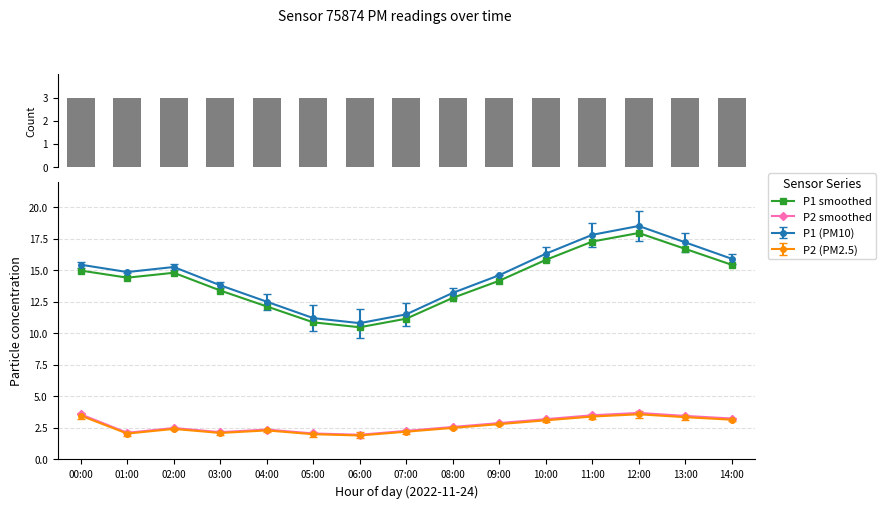

Is it true that P2 smoothed equals 3.9 at 07:00?

False